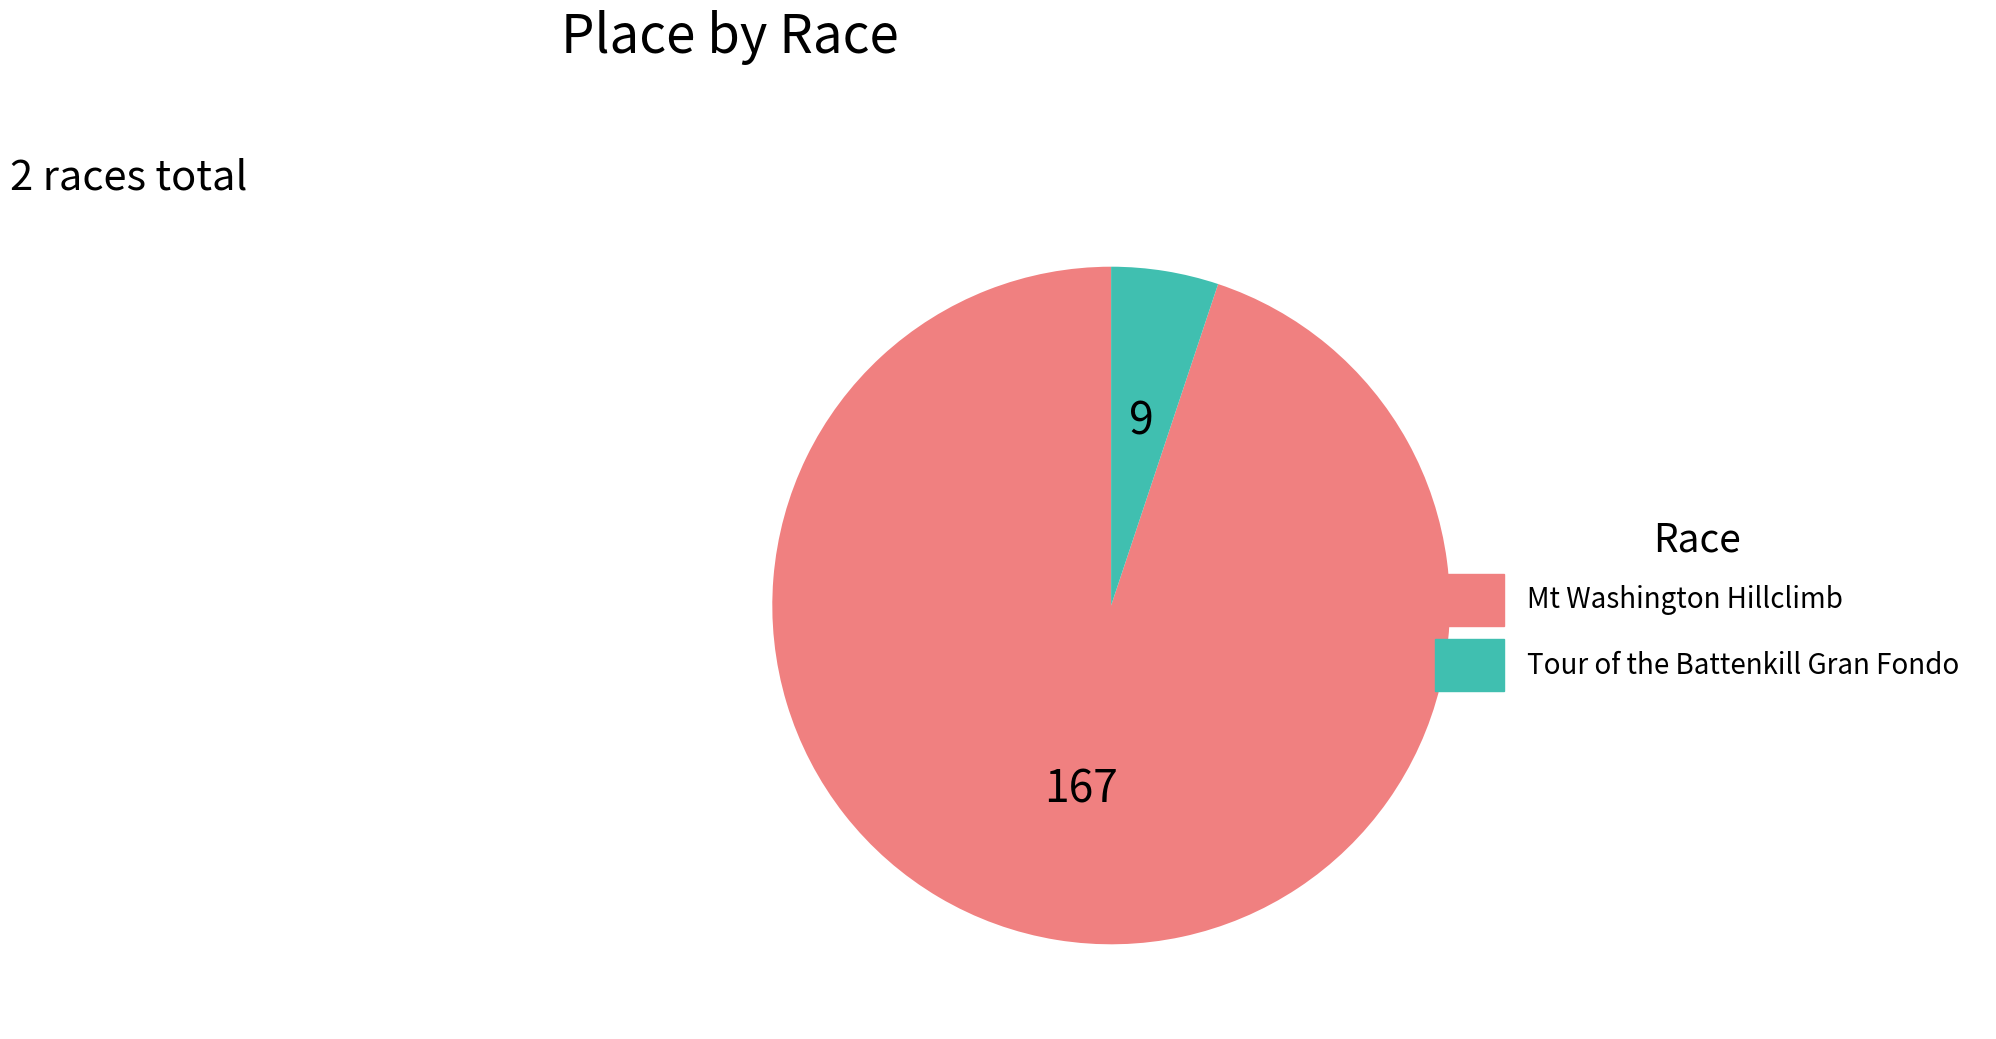

Approximately how many times larger is the value at Tour of the Battenkill Gran Fondo compared to Mt Washington Hillclimb?

0.1